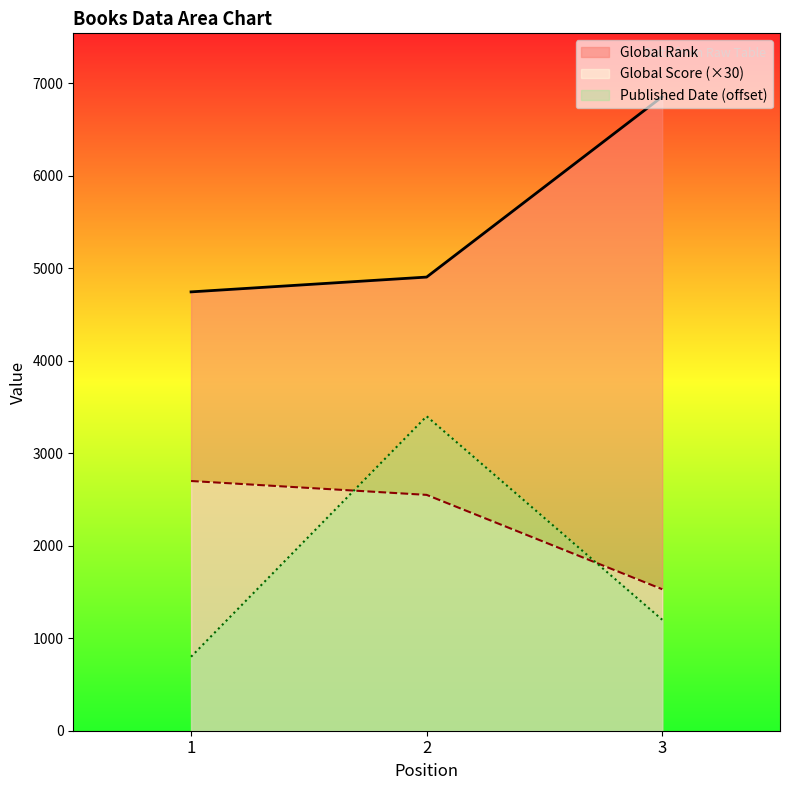

How many categories are shown in the chart?

3